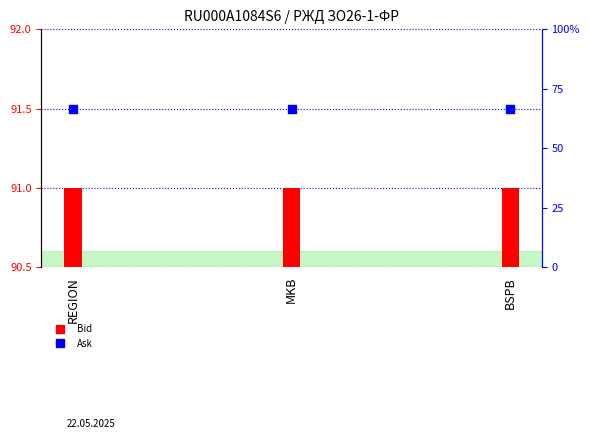

Which series contains the lowest Y value?

Ask